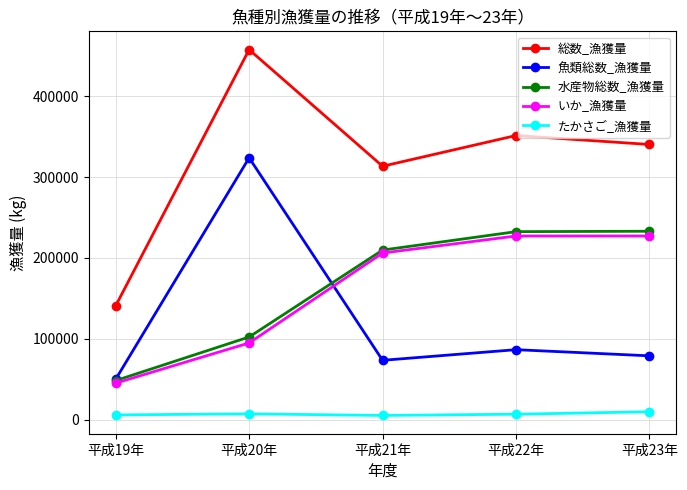

Read the たかさご_漁獲量 value at 平成21年, to the nearest 100.

5100